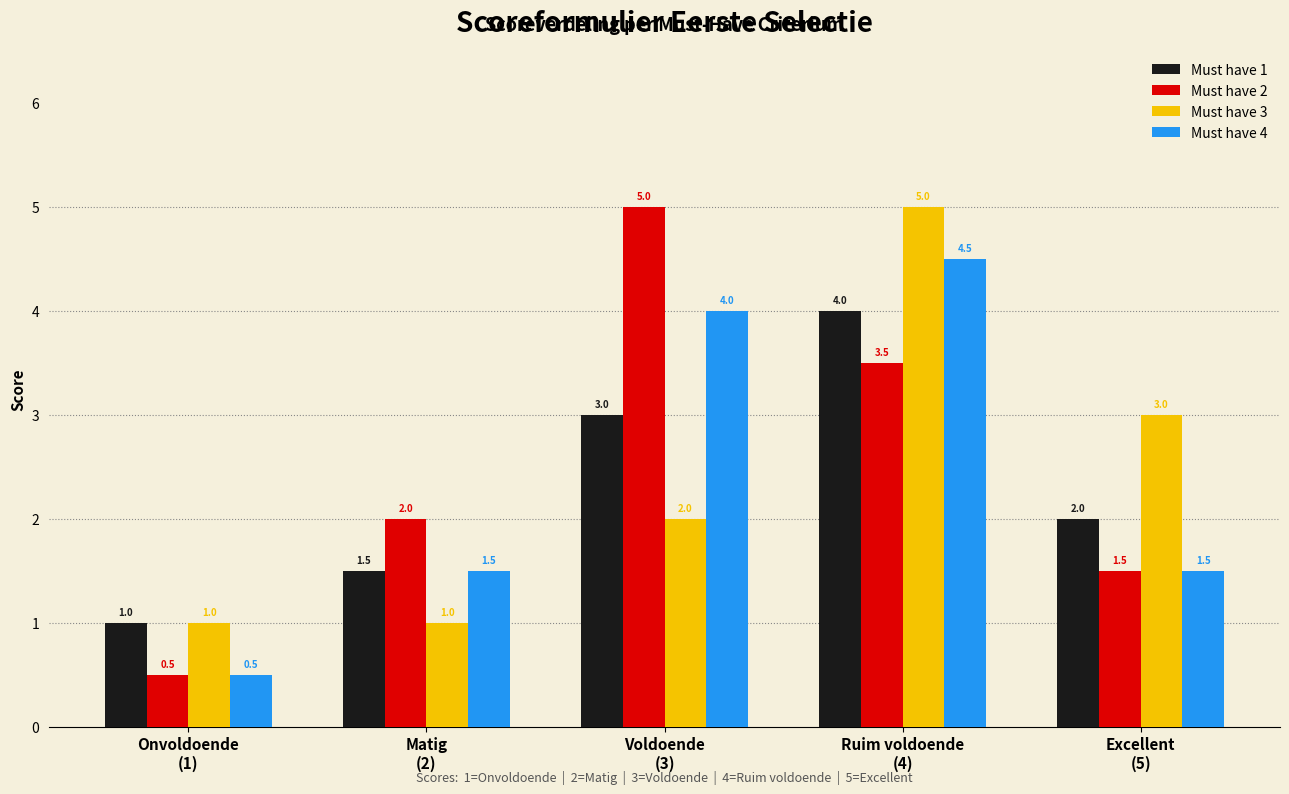

What is the sum of the Must have 2 values at Onvoldoende
(1) and Excellent
(5)?

2.0